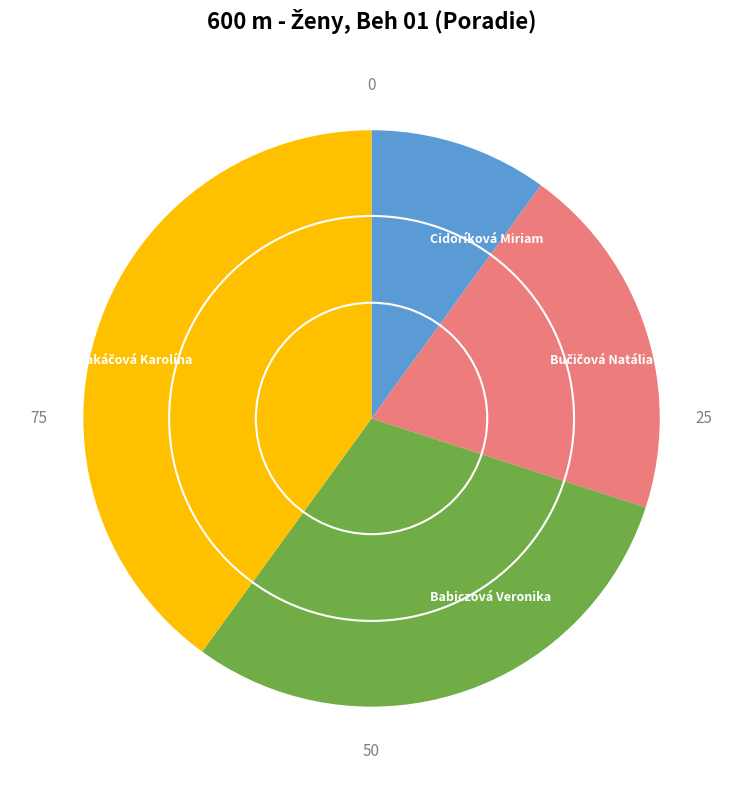

Is it true that Cidoríková Miriam is 10% of the pie?

True